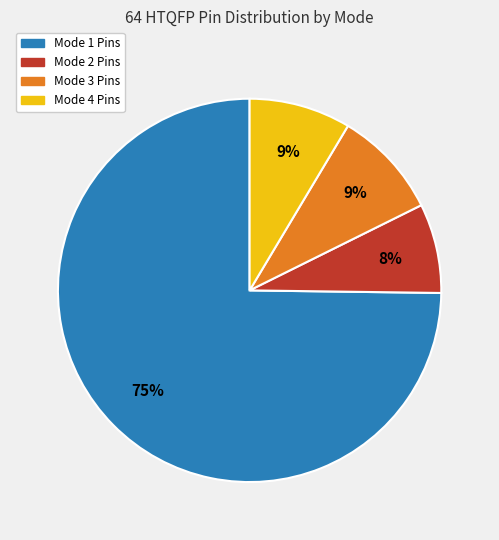

To the nearest percent, what is the average slice percentage?

25%